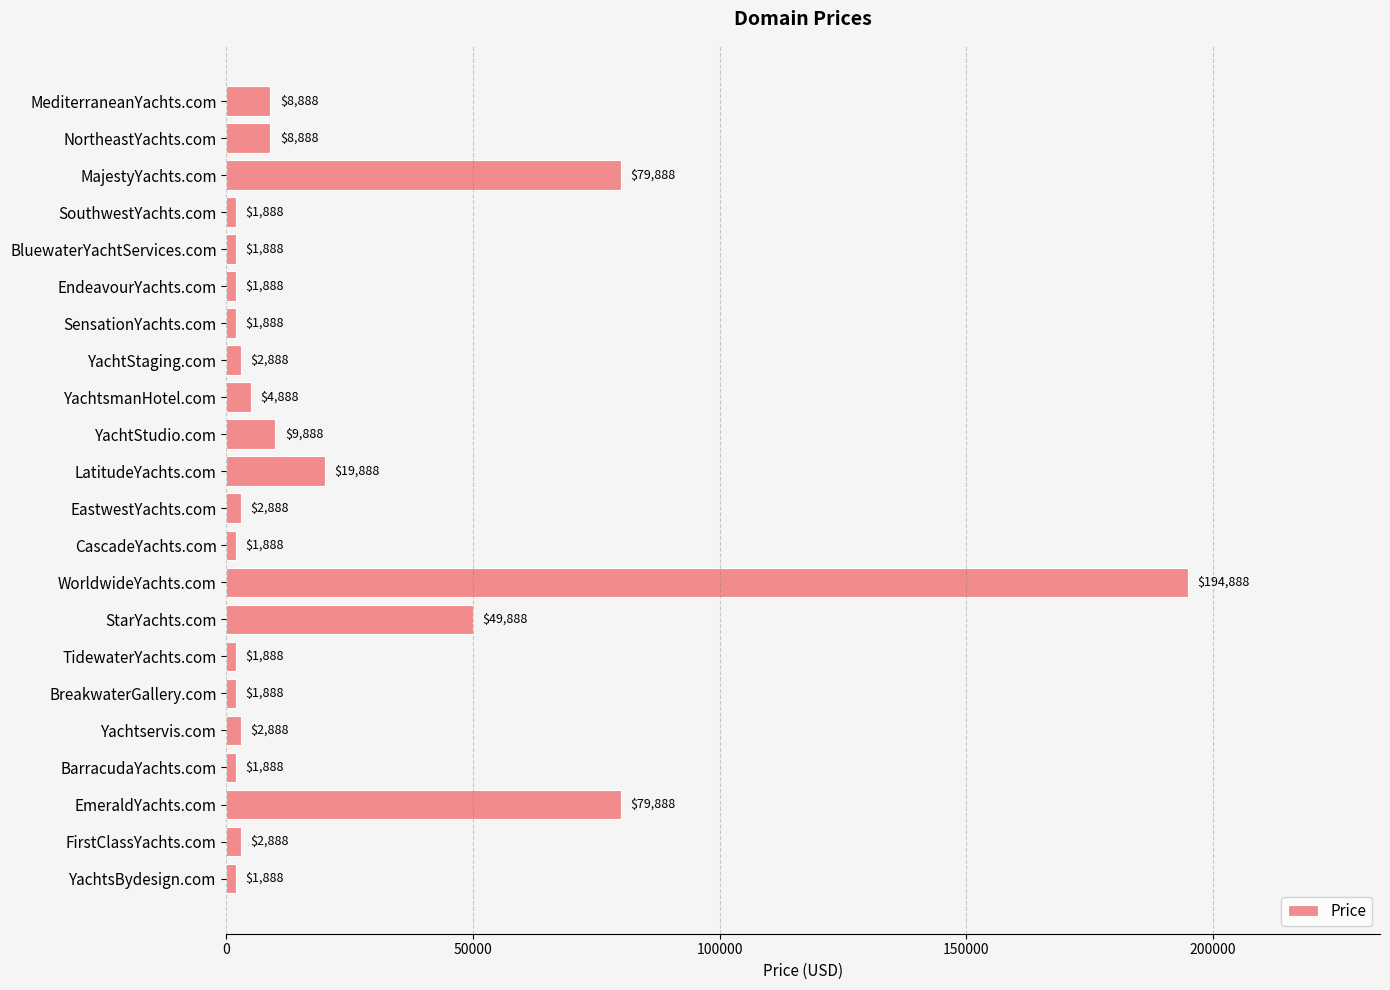

Between YachtsBydesign.com and LatitudeYachts.com, which is larger?

LatitudeYachts.com